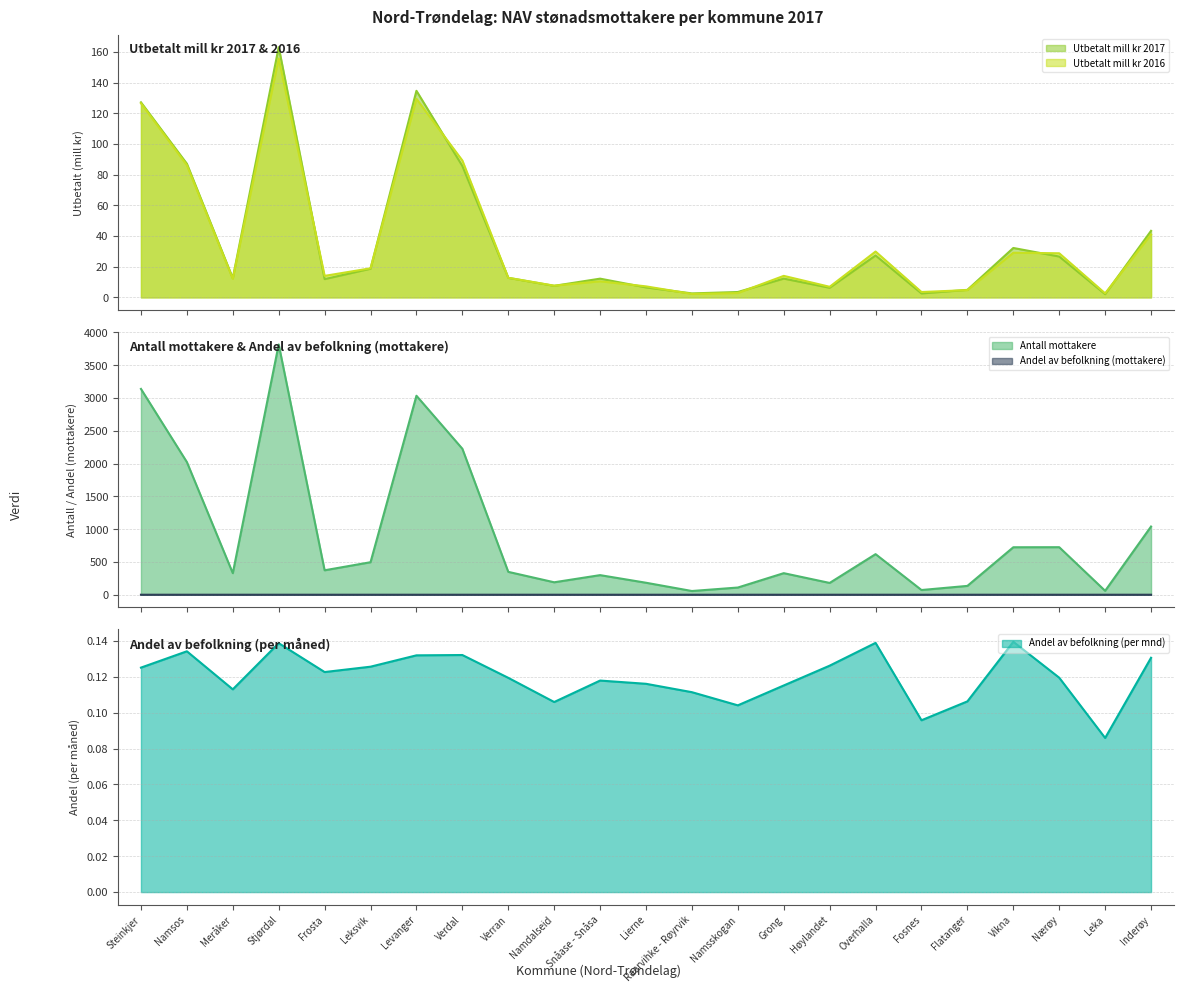

What is the difference between the maximum and minimum values in the Antall mottakere series?

3759.0